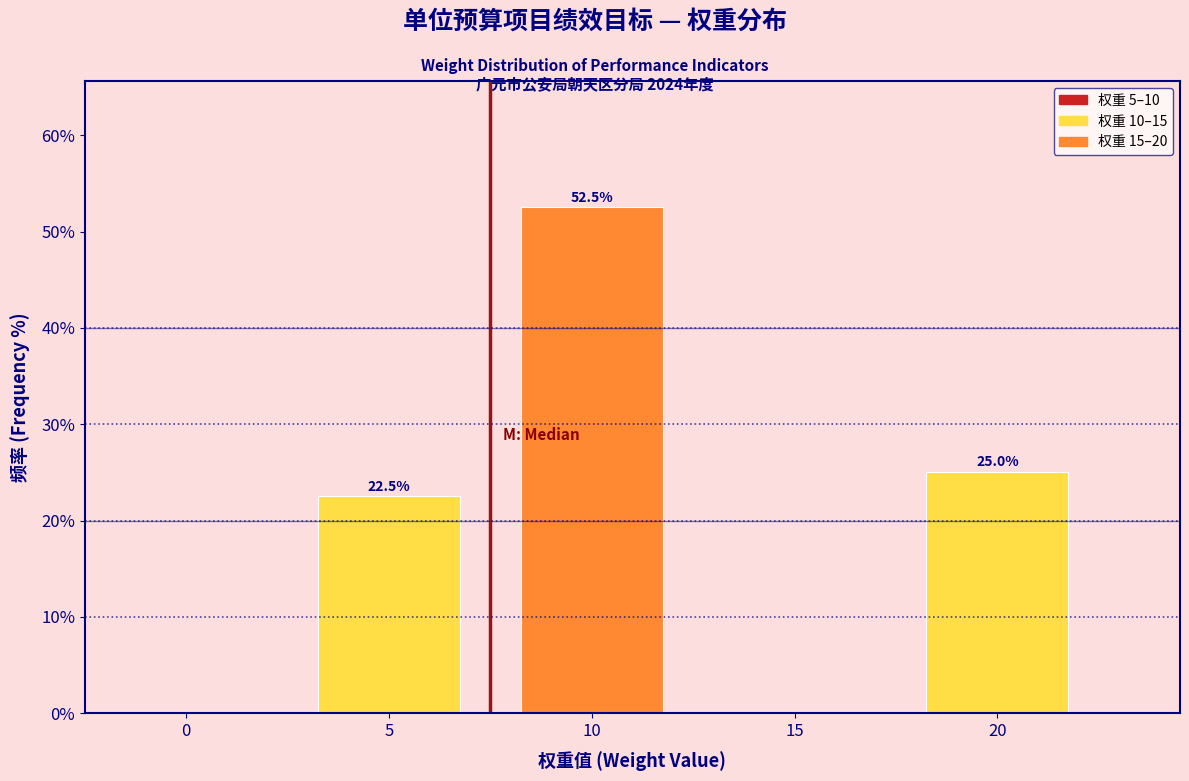

Reading left to right, what are all the values shown in this chart?

0=0.0	5=22.5	10=52.5	15=0.0	20=25.0